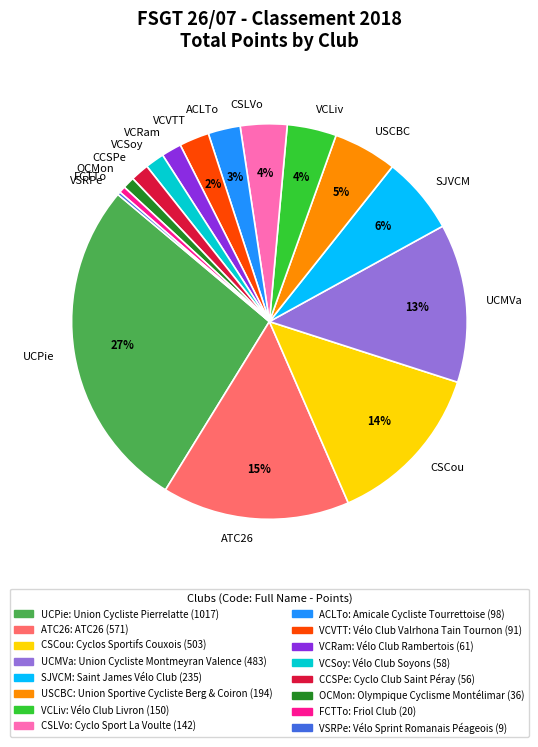

Is there any slice that represents more than half of the pie?

No